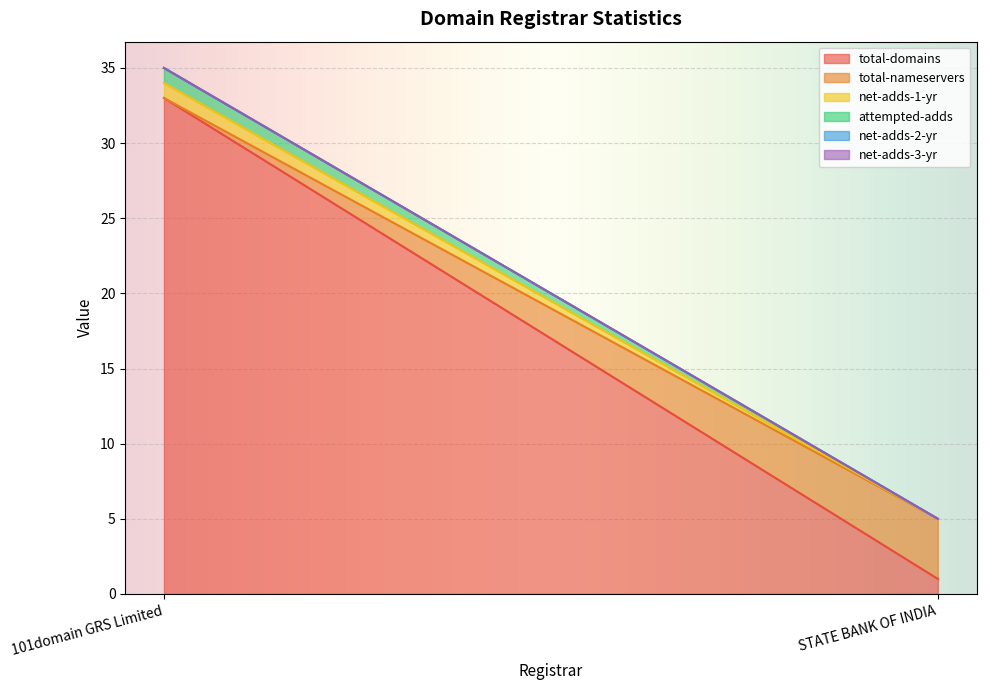

At how many categories does at least one series exceed 14?

1